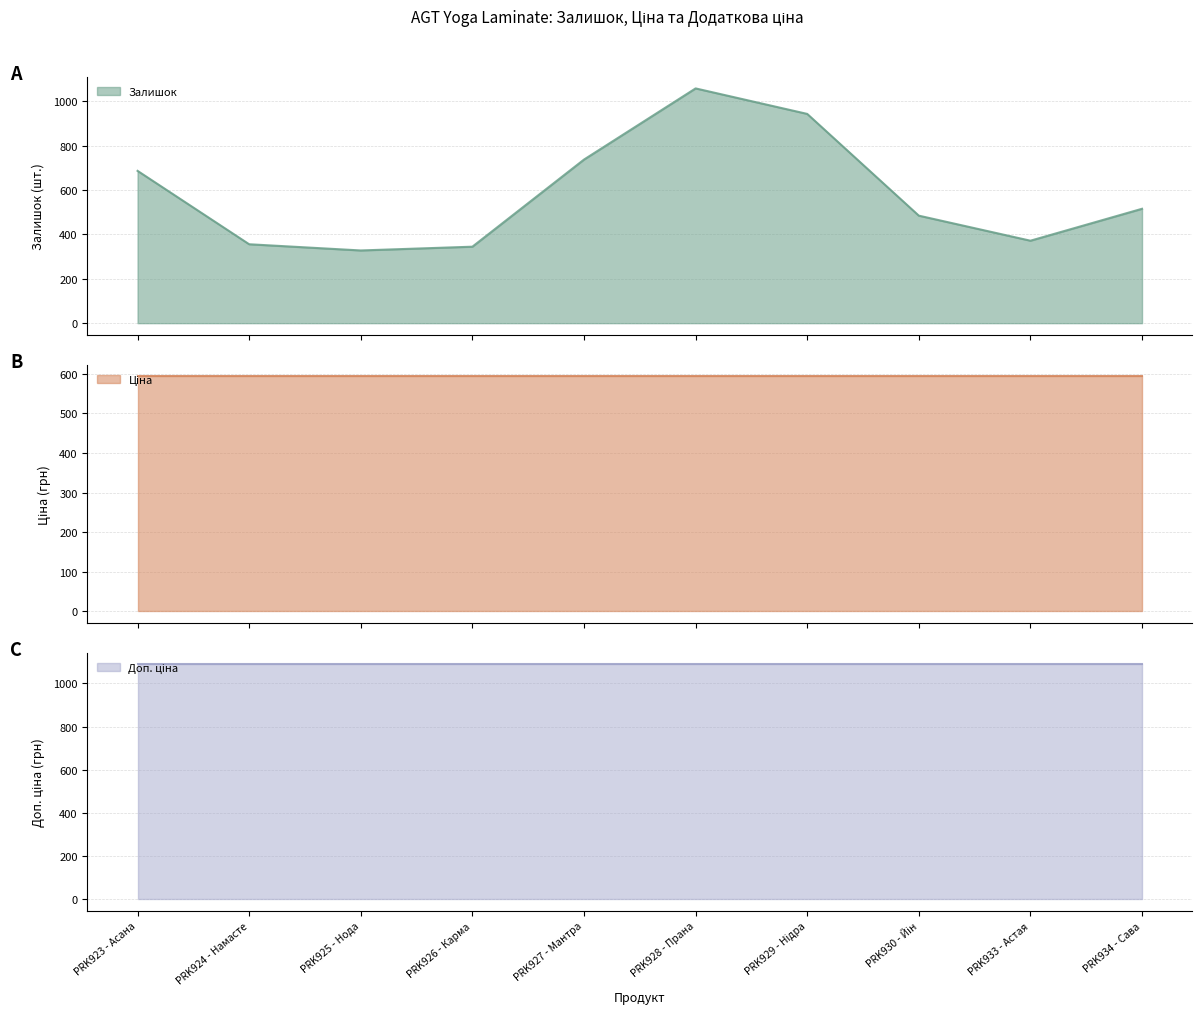

What is the sum of the Залишок values at PRK924 - Намасте and PRK929 - Нідра?

1300.0